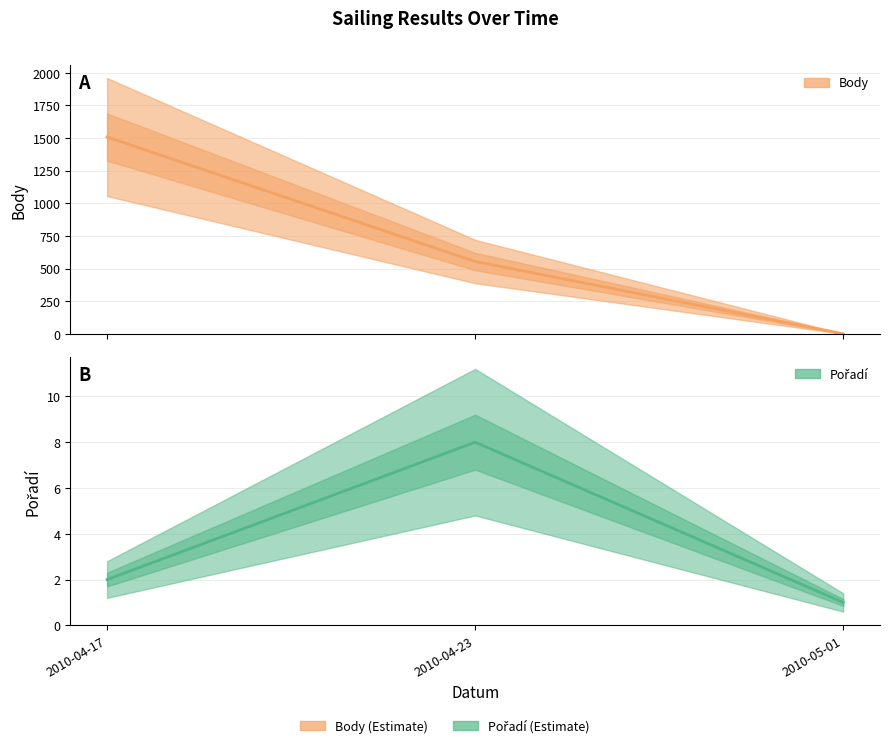

What position from the left is 2010-05-01?

3